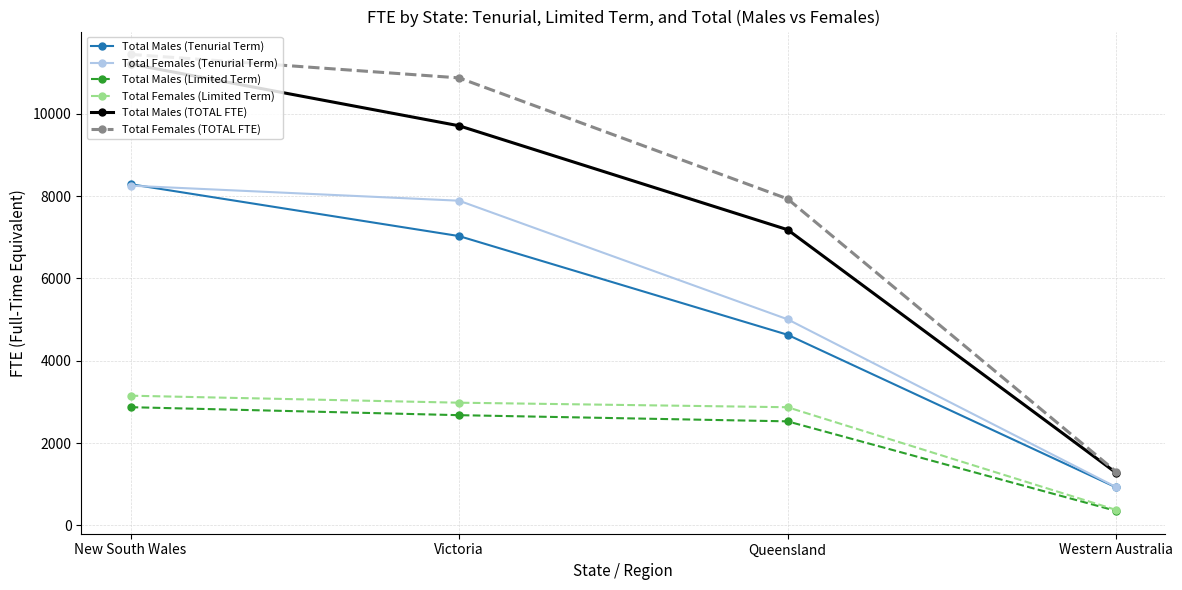

List the labels in order of Total Males (TOTAL FTE) value, smallest first.

Western Australia, Queensland, Victoria, New South Wales